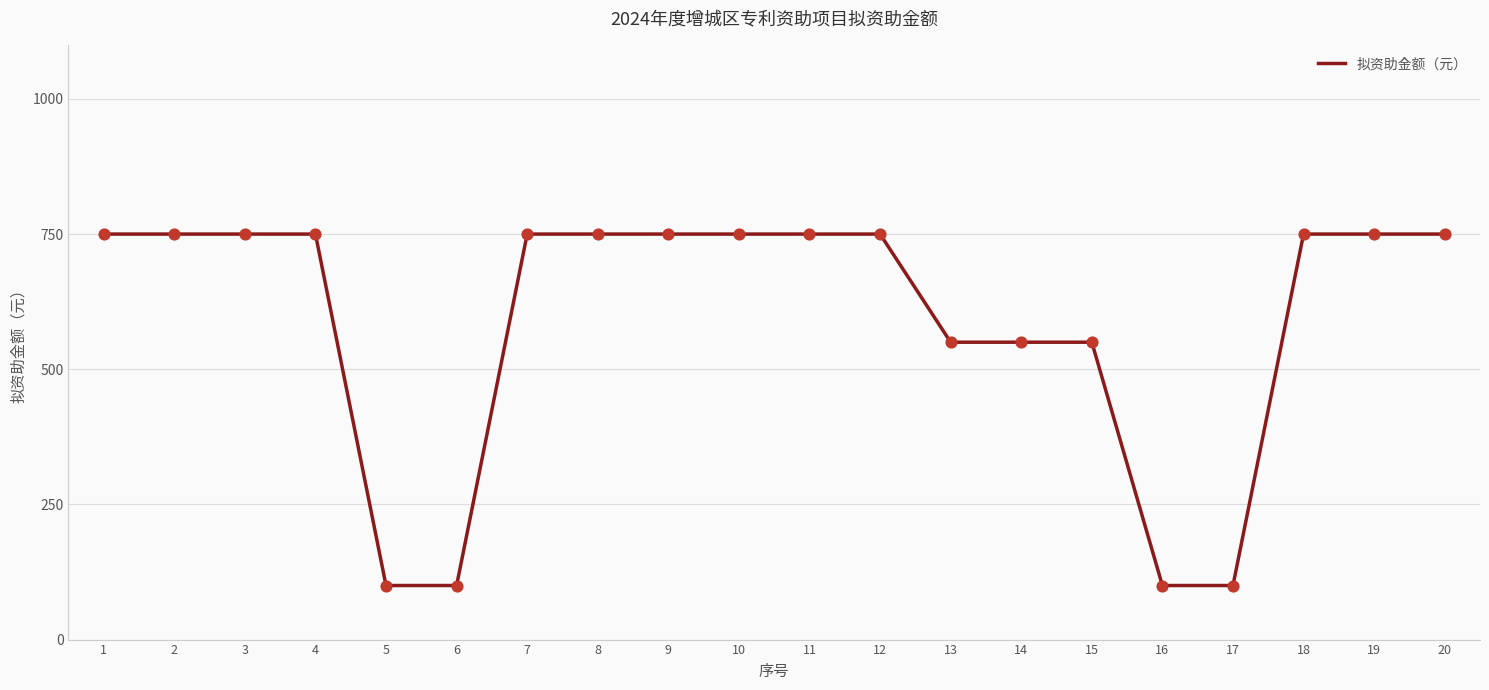

What is the change in value from 5 to 9?

+650